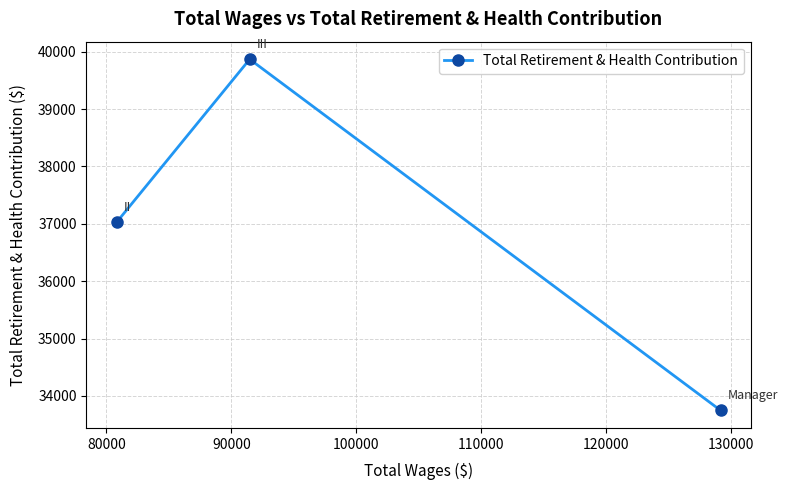

What is the value of the 3rd point from the left?

33748